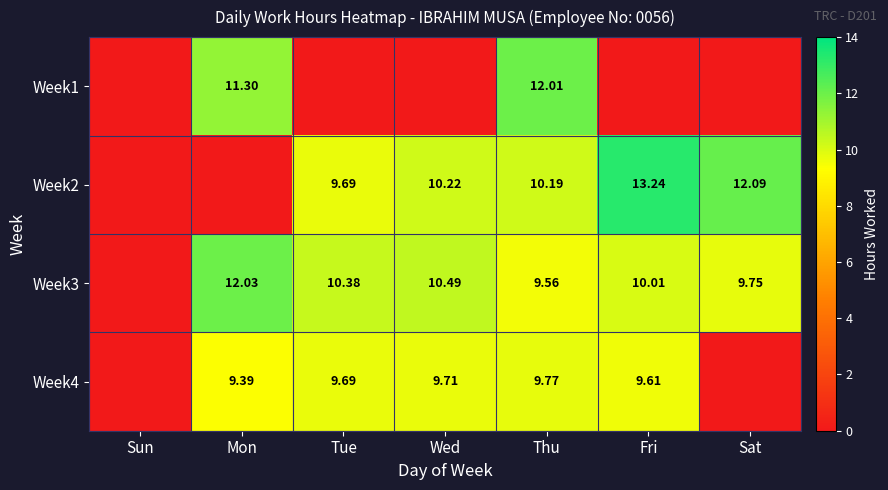

How many data points does each series have?

7